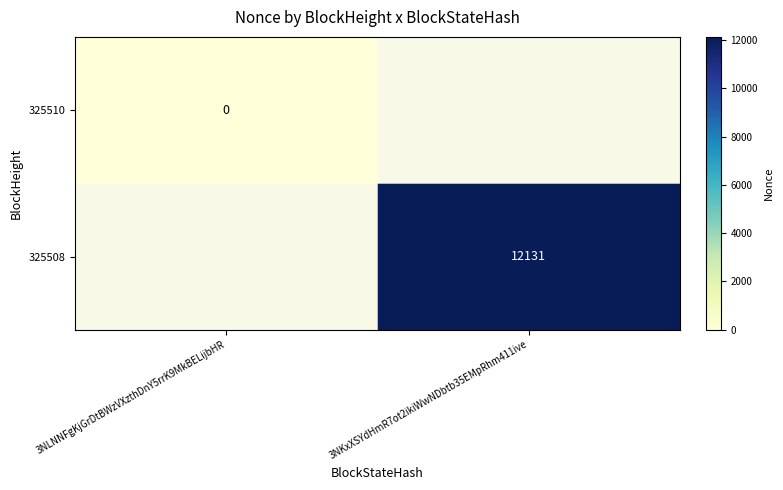

Is the value of 325508 at 3NKxXSYdHmR7ot2ikiWwNDbtb35EMpRhm411ive greater than the value of 325510 at 3NLNNFgKjGrDtBWzVXzthDnY5rrK9MkBELijbHR?

Yes